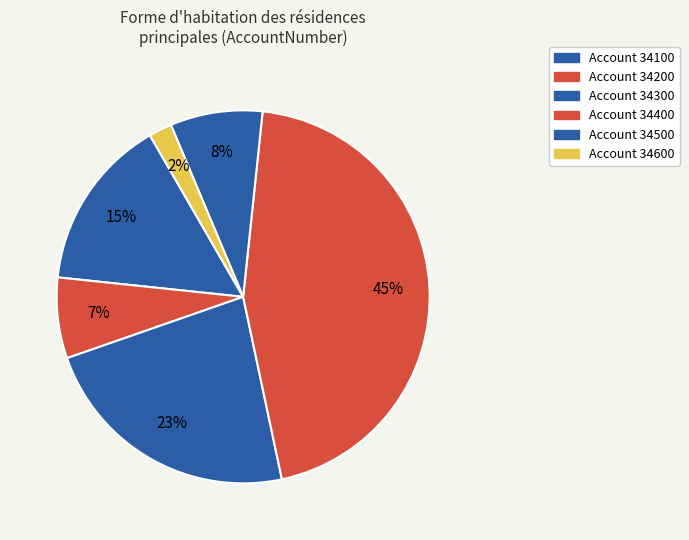

Which category has the biggest portion of the pie?

34400